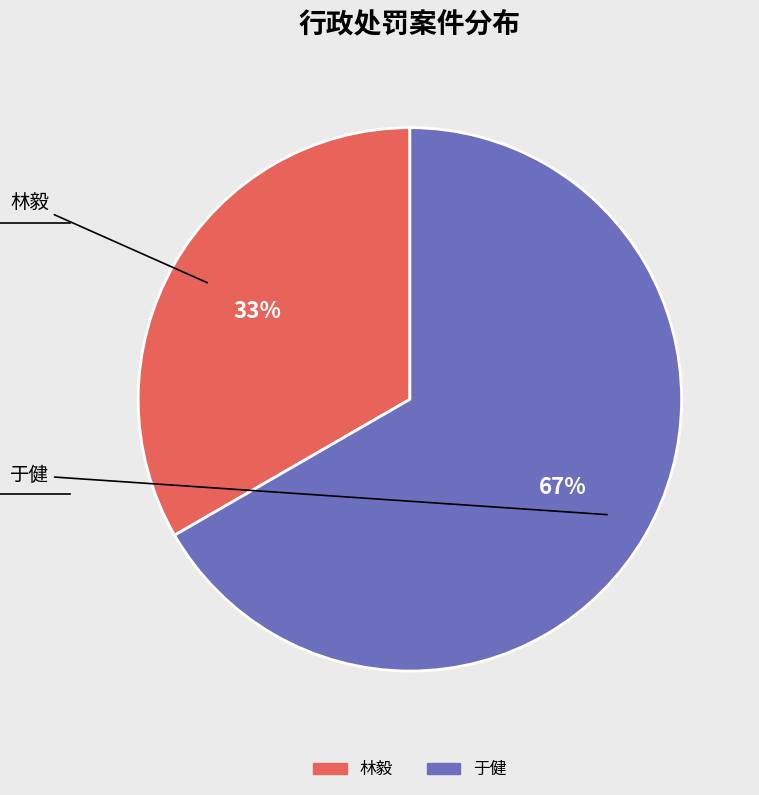

Rank the categories by value from lowest to highest.

林毅, 于健